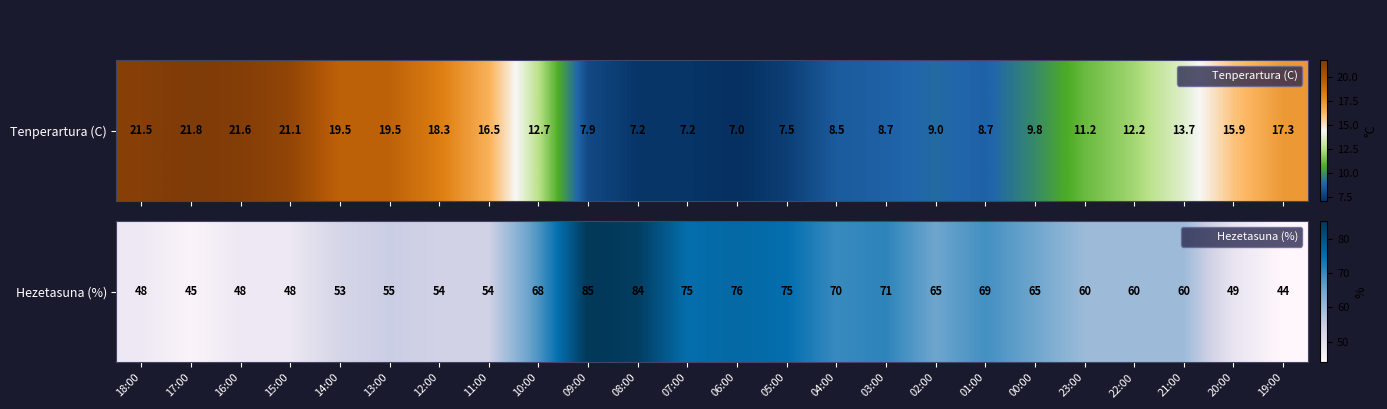

What is the difference between the maximum and minimum values?

41